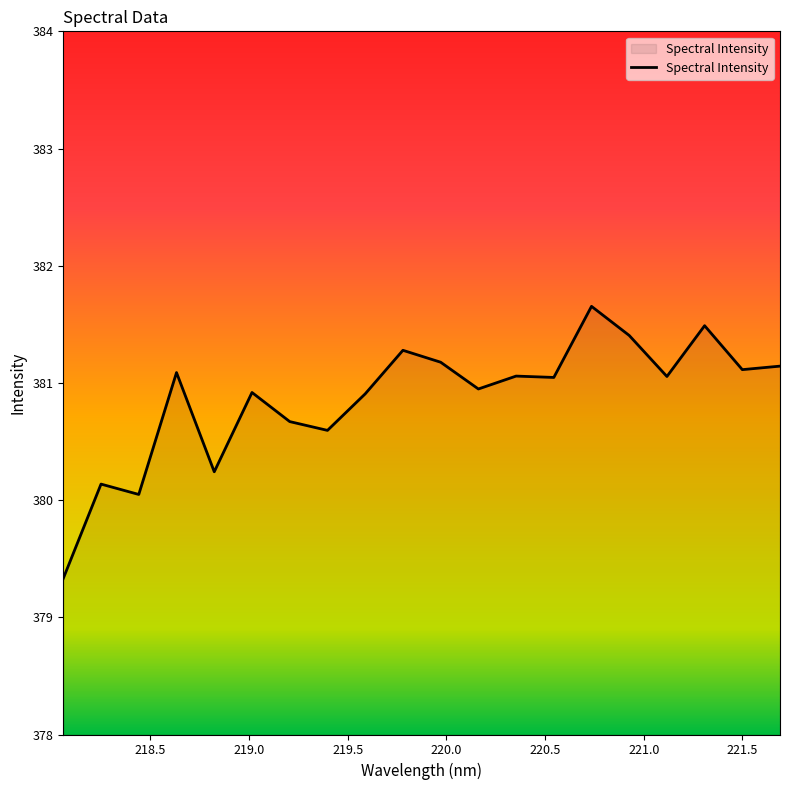

Does the chart display data point markers on the line(s)?

No